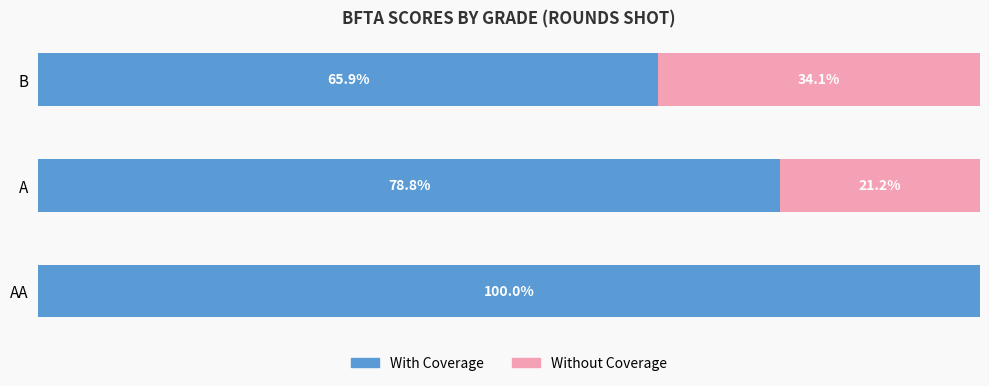

Where is With Coverage nearest to the value 82?

A